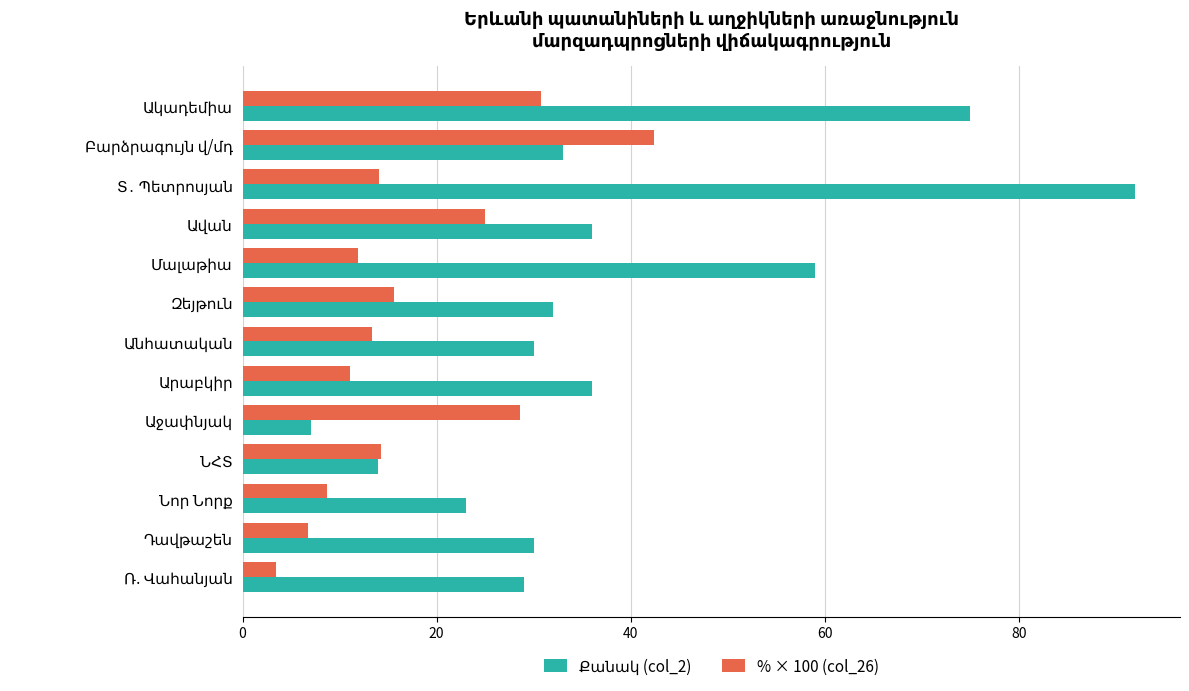

What is the average value of the % × 100 (col_26) series?

17.4